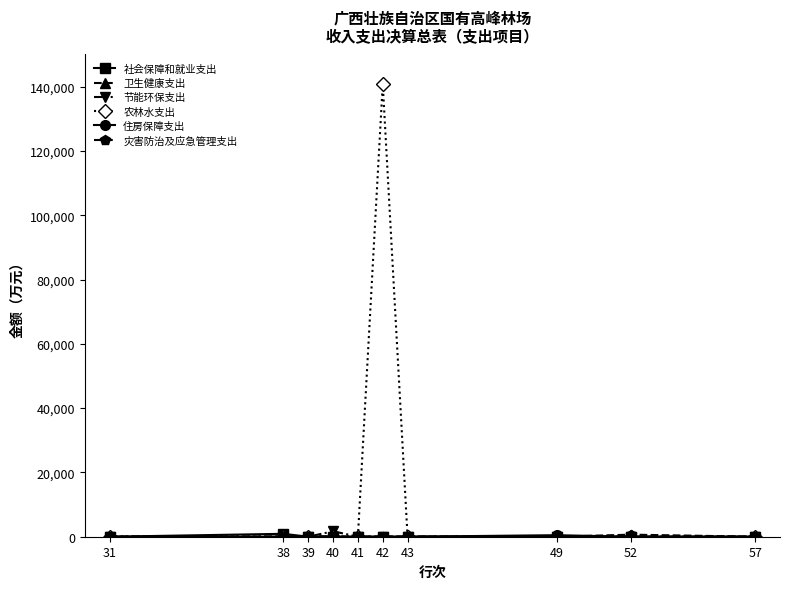

The value of 农林水支出 at 42 is 91031.8. True or false?

False